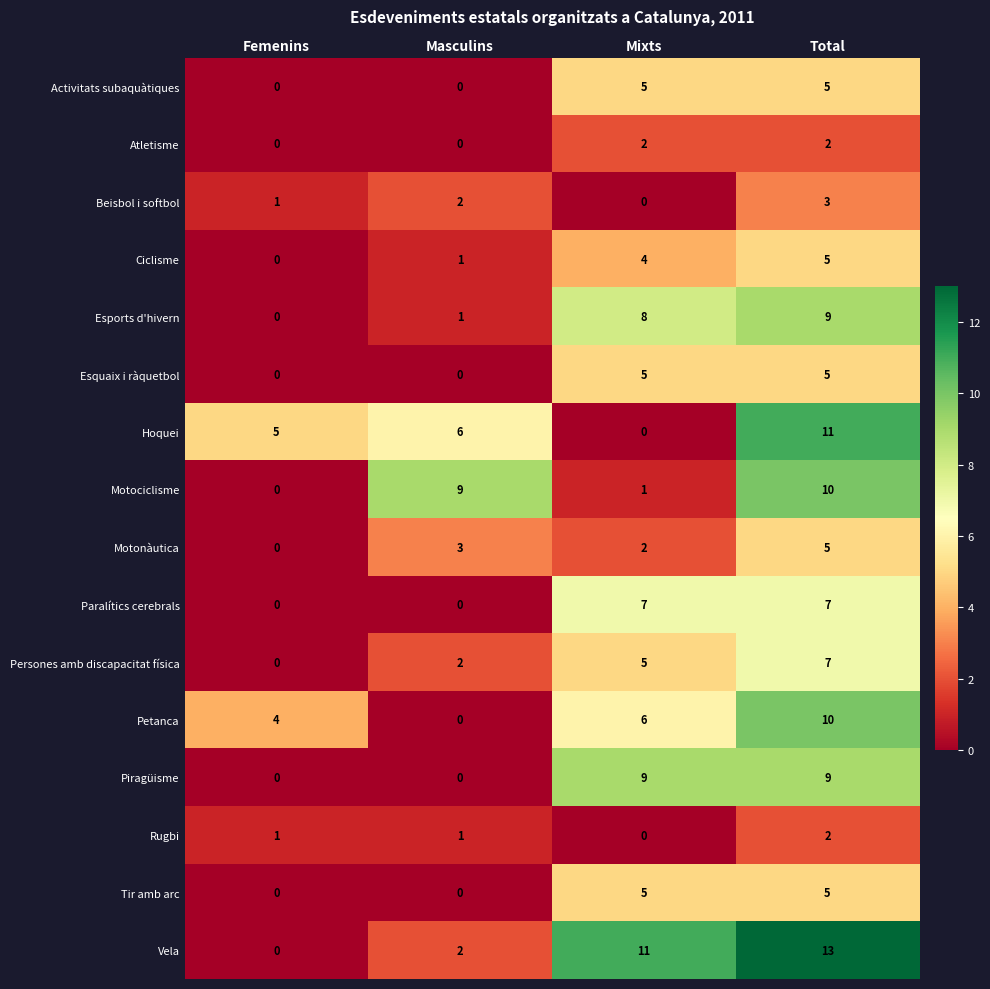

What is the maximum value for Petanca?

10